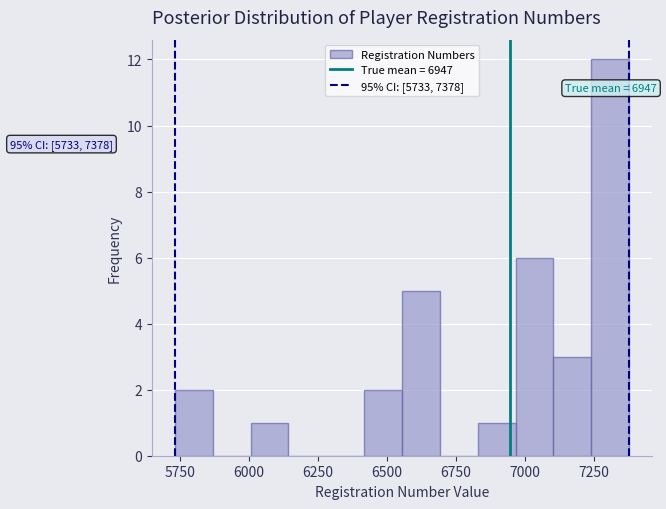

Read against the x-axis, roughly where is the centre of the tallest bar?

7300